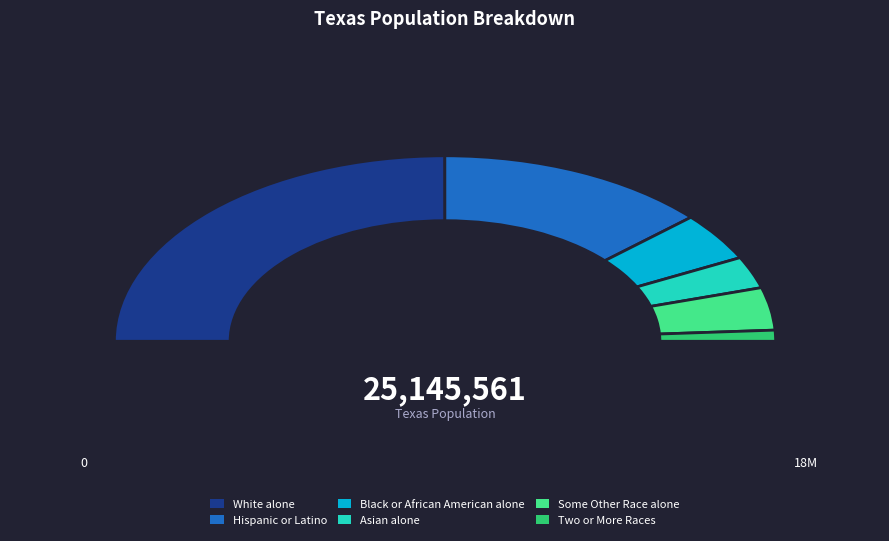

What percentage is the Hispanic or Latino slice, to the nearest percent?

27%